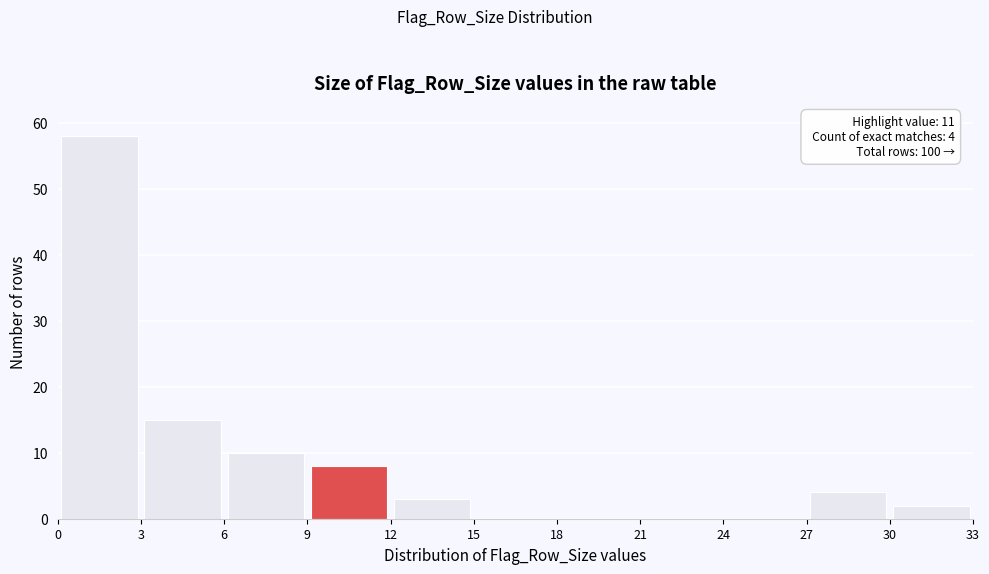

Which range on the x-axis has the tallest bar?

0 to 3